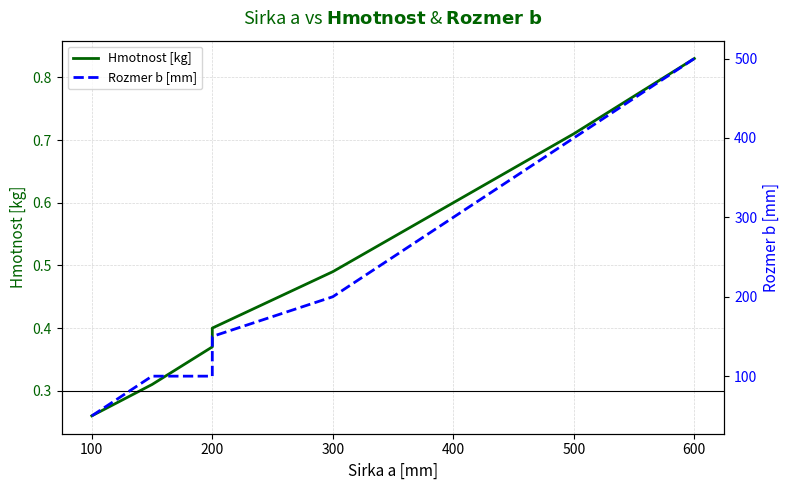

List the series in order of their overall mean, lowest first.

Hmotnost [kg], Rozmer b [mm]